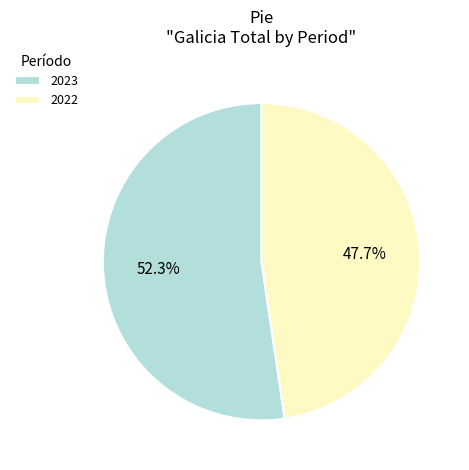

Count the number of slices in the pie.

2